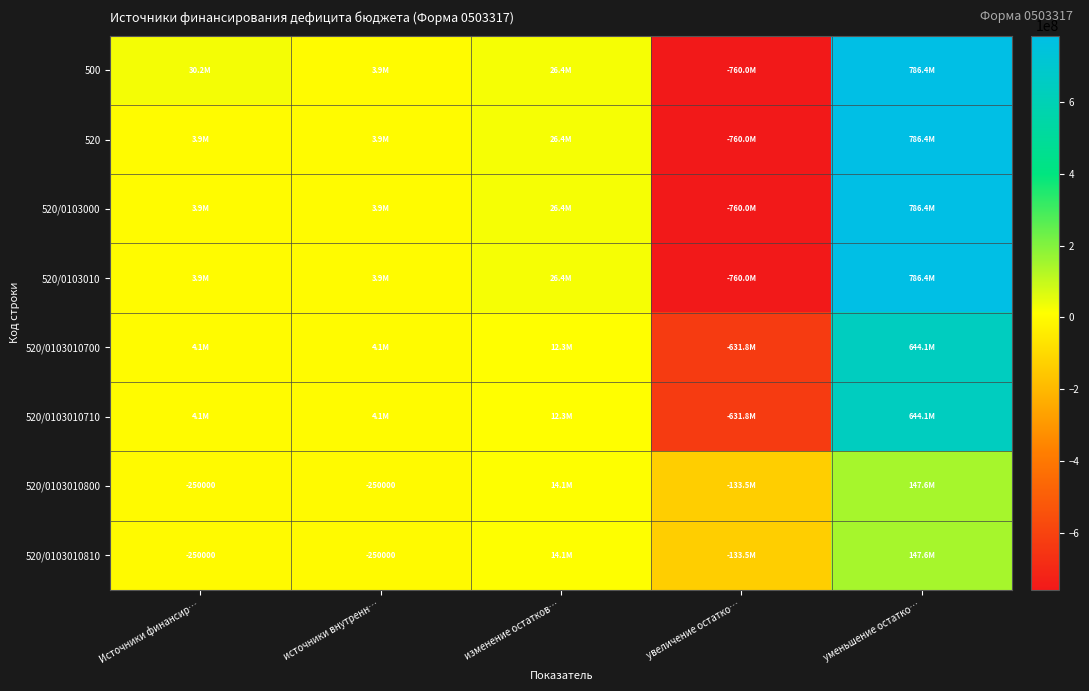

Where does the 500 series first go above 26382541?

Источники финансир…